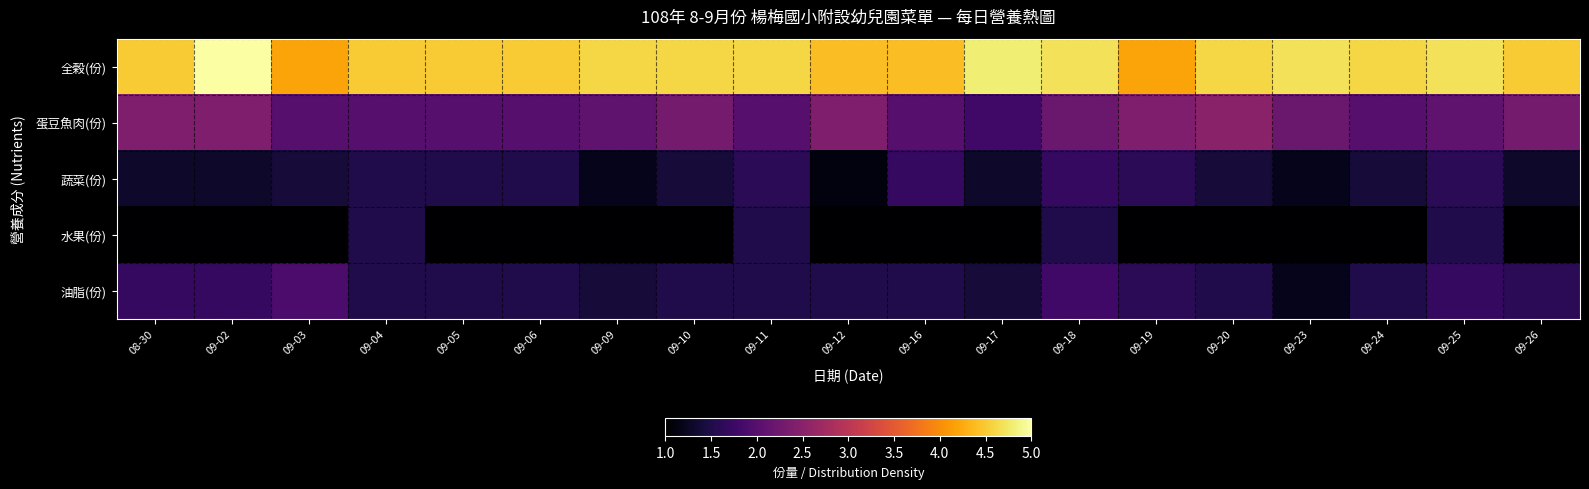

At which category is the sum across all series the highest?

09-18